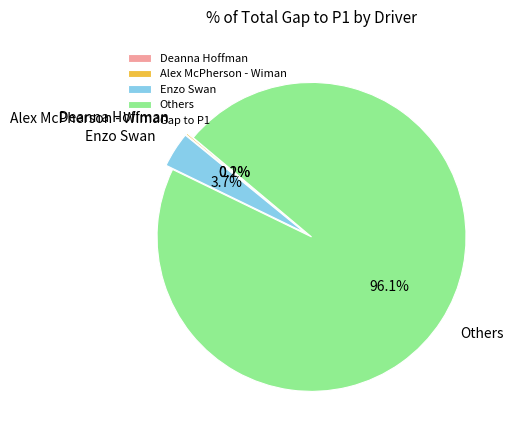

Which slice is the largest?

Others